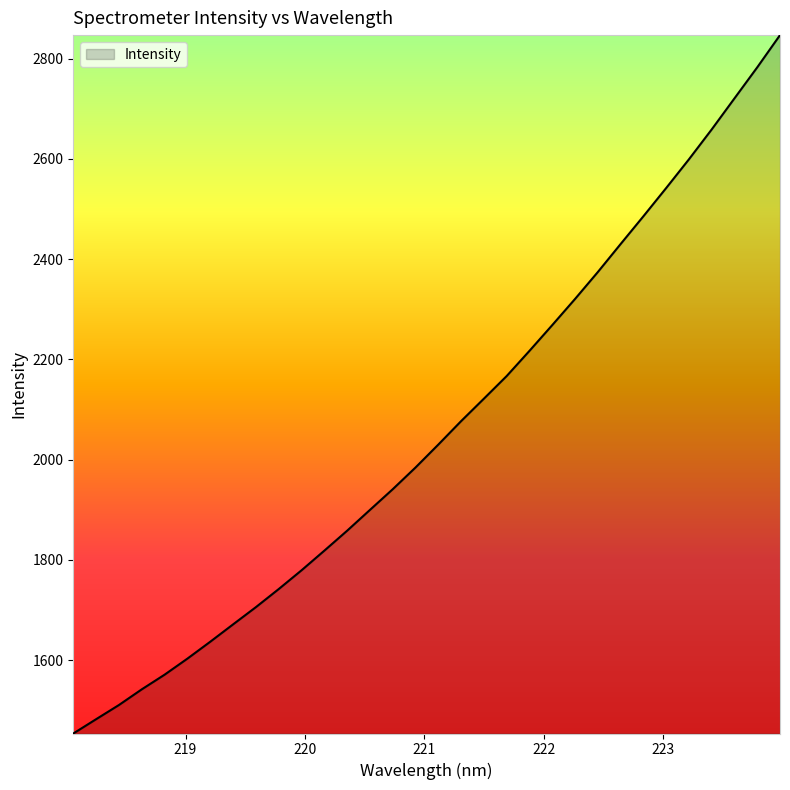

What is the difference between the maximum and minimum values?

1393.8